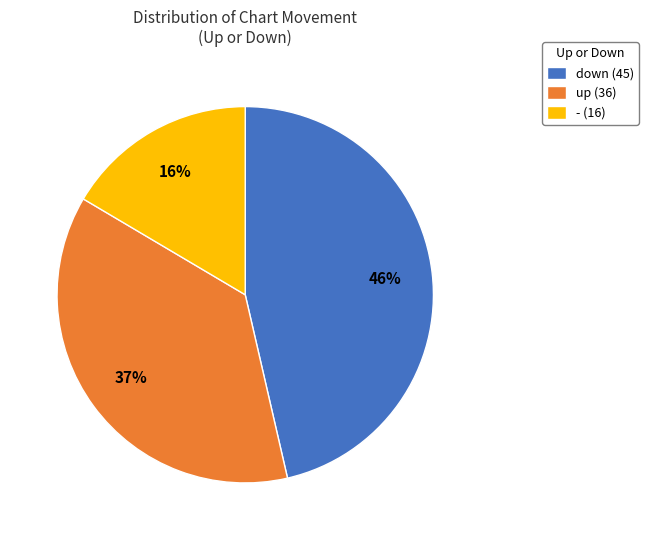

Is down the majority of the pie?

No